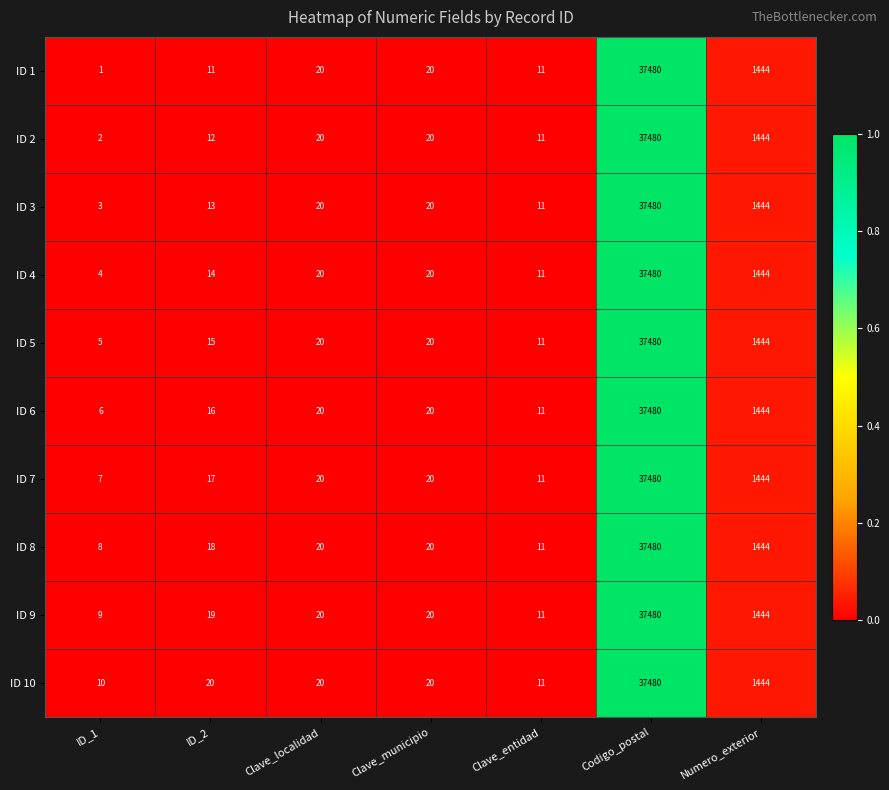

Rank the series at ID_2 from highest to lowest value.

ID 10, ID 9, ID 8, ID 7, ID 6, ID 5, ID 4, ID 3, ID 2, ID 1